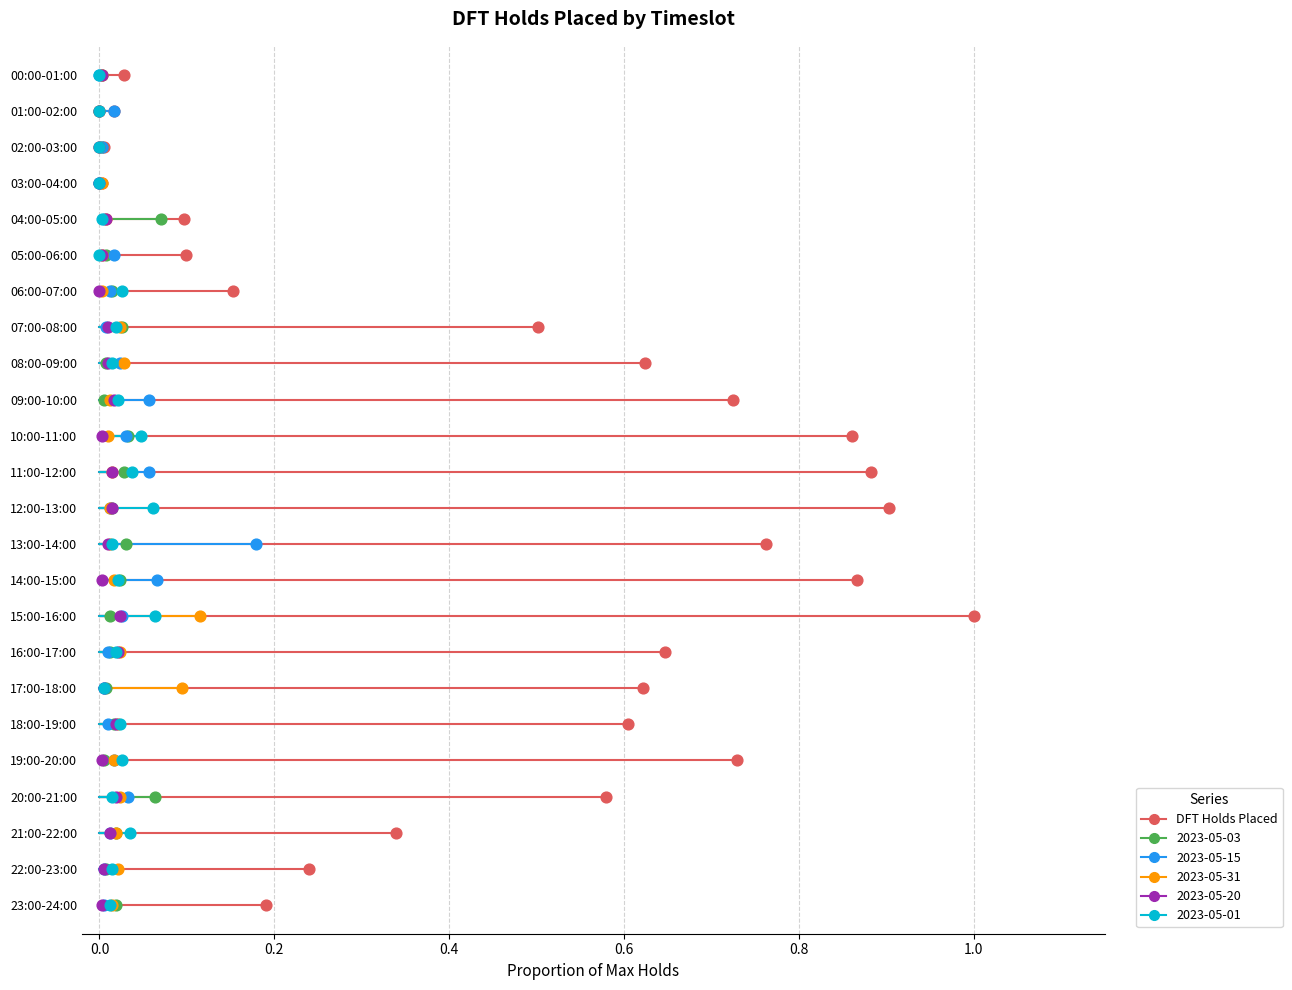

What are all the series names shown in the legend?

DFT Holds Placed, 2023-05-03, 2023-05-15, 2023-05-31, 2023-05-20, 2023-05-01